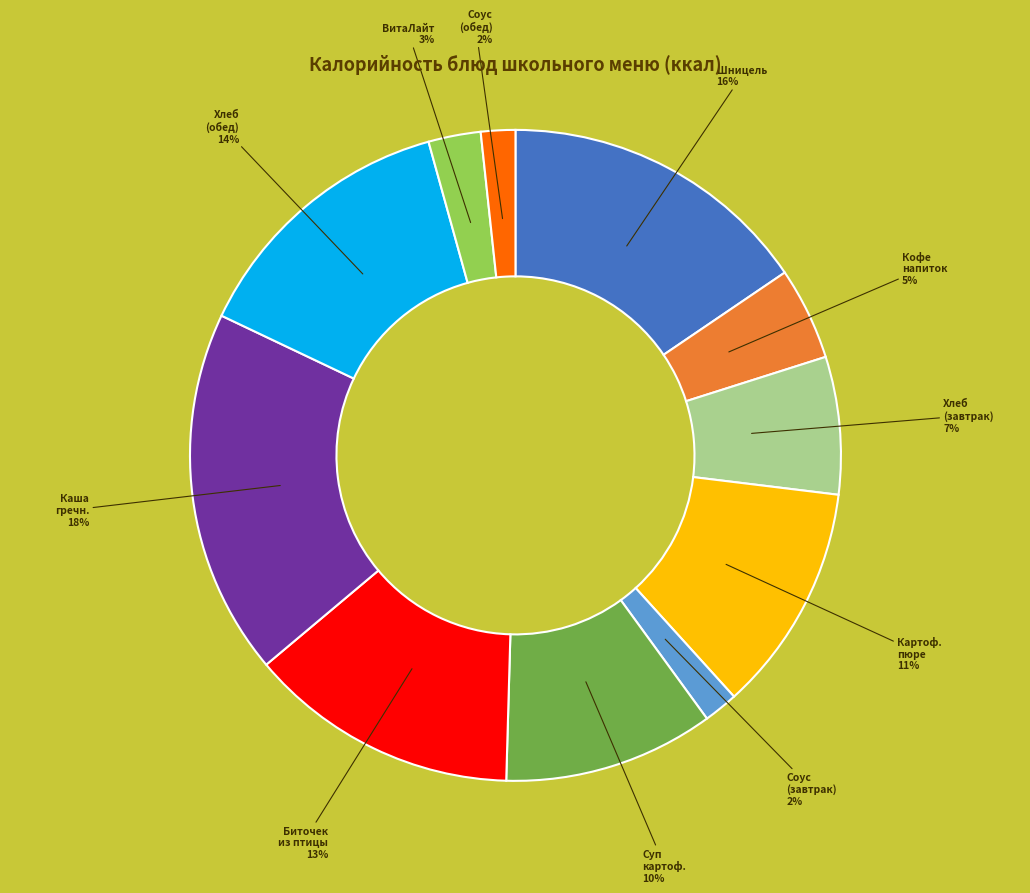

How many segments does this pie chart have?

11